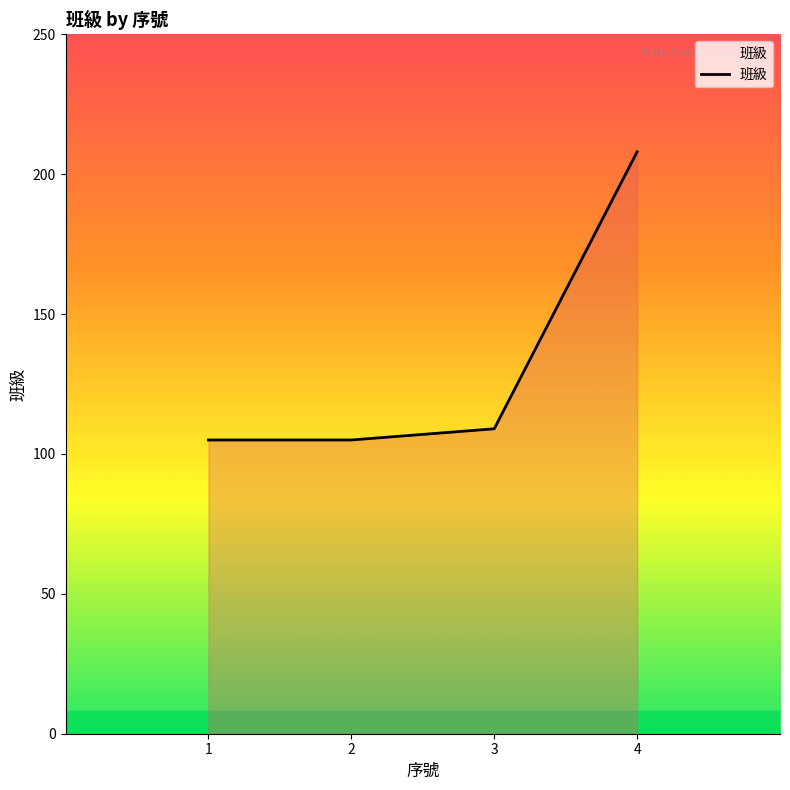

What is the maximum value shown in the chart?

208